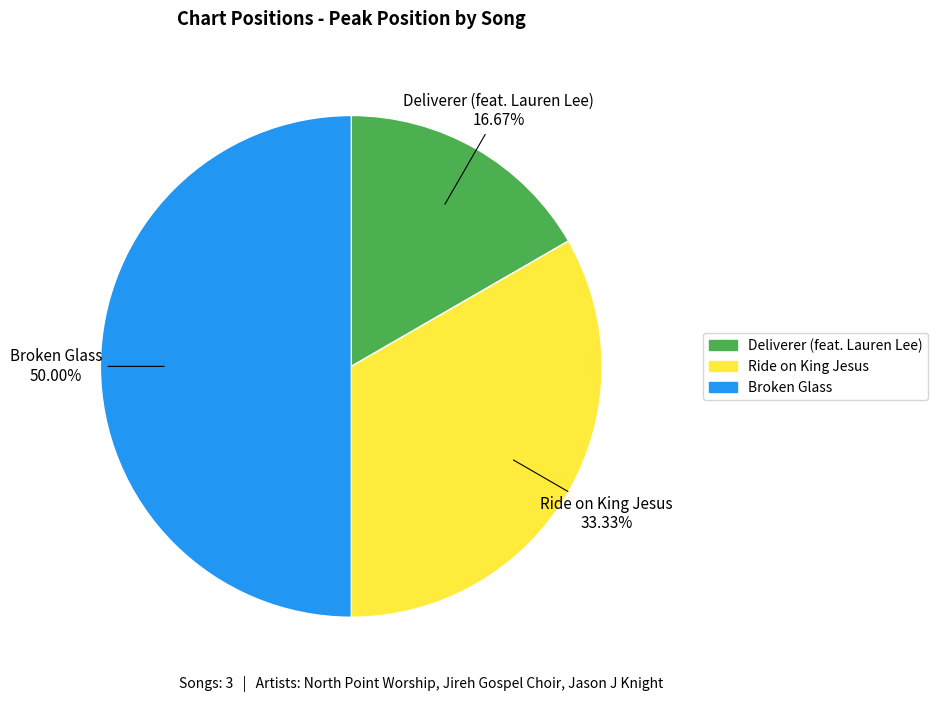

Rank the categories by value from lowest to highest.

Deliverer (feat. Lauren Lee), Ride on King Jesus, Broken Glass